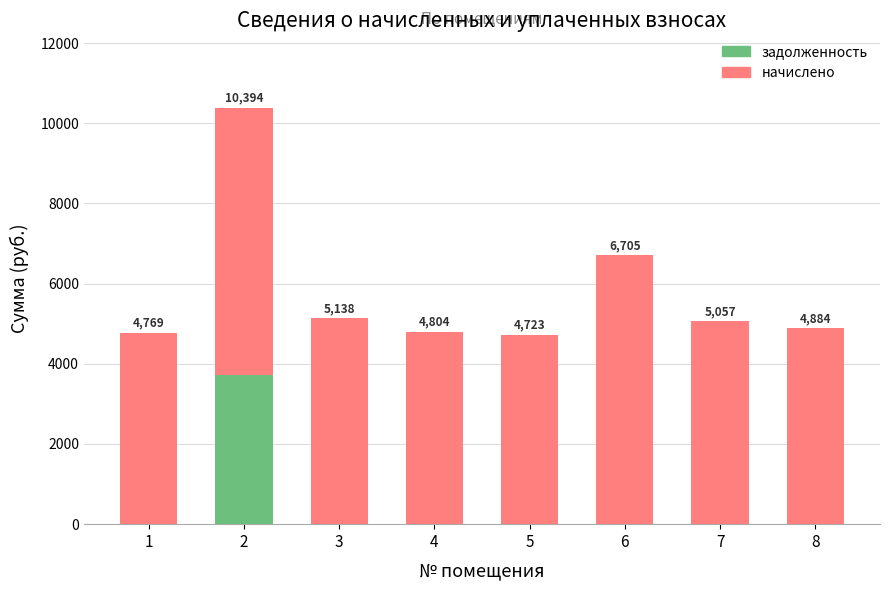

At which category is the sum across all series the highest?

2